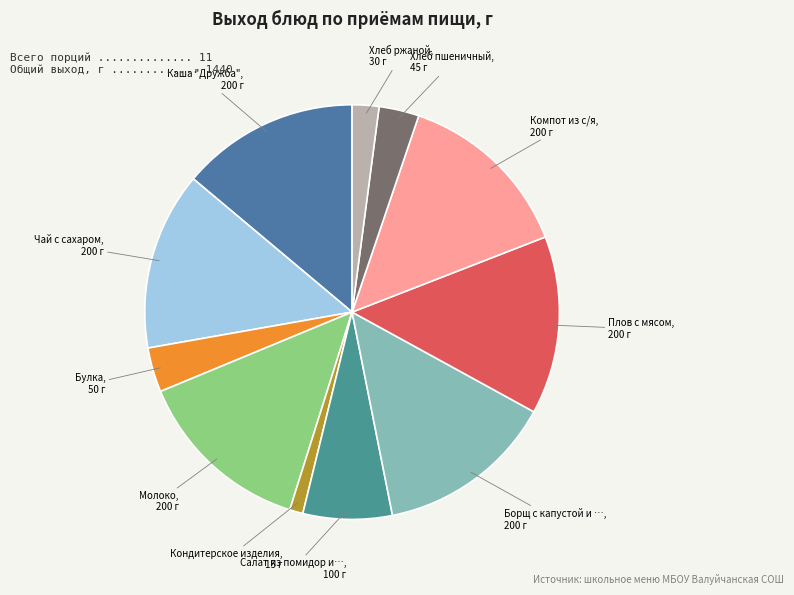

How many segments does this pie chart have?

11